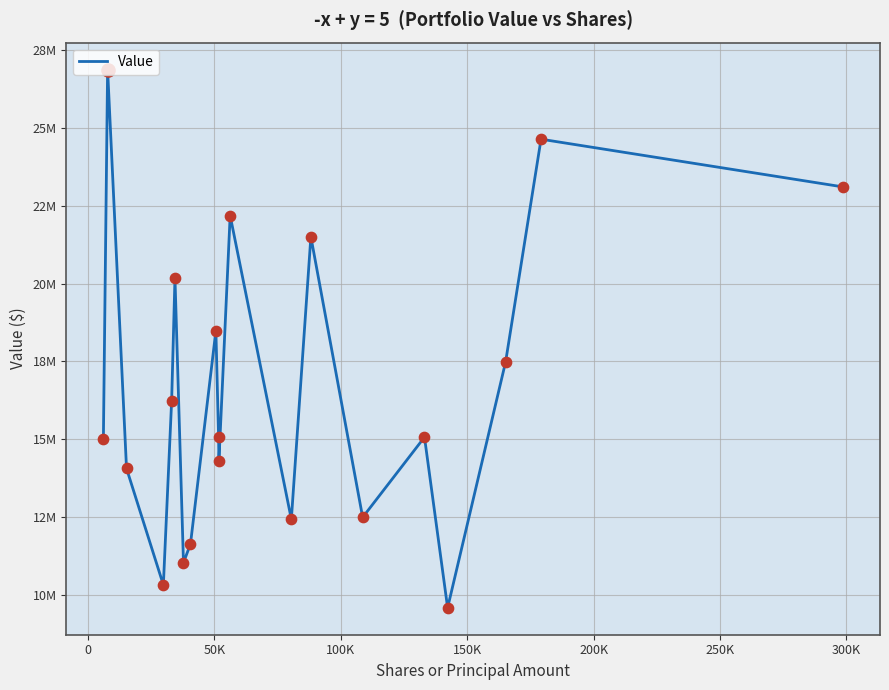

Is this an area chart (filled region under the line)?

No